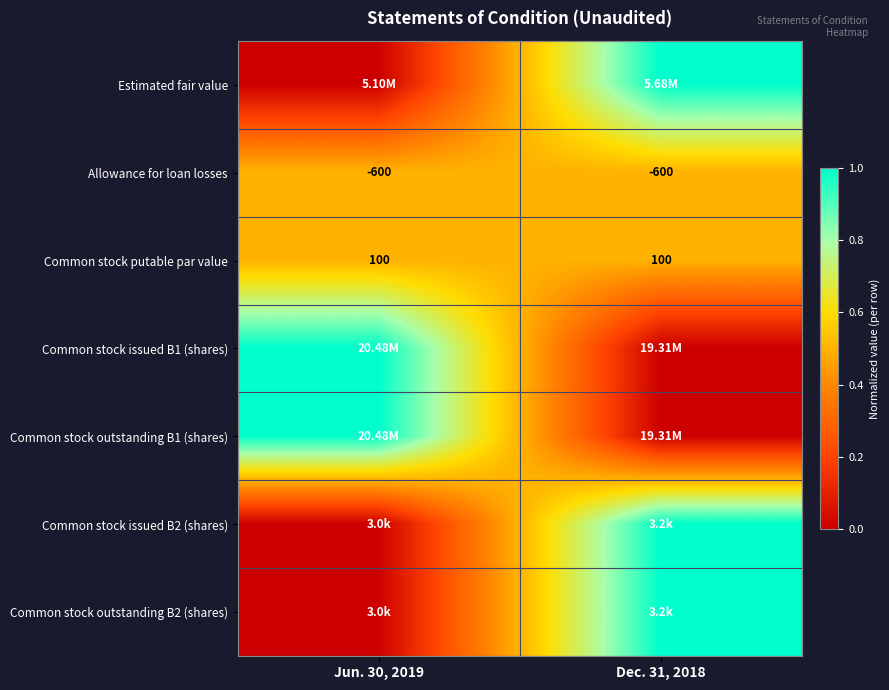

Which label corresponds to the smallest value in the chart?

Jun. 30, 2019